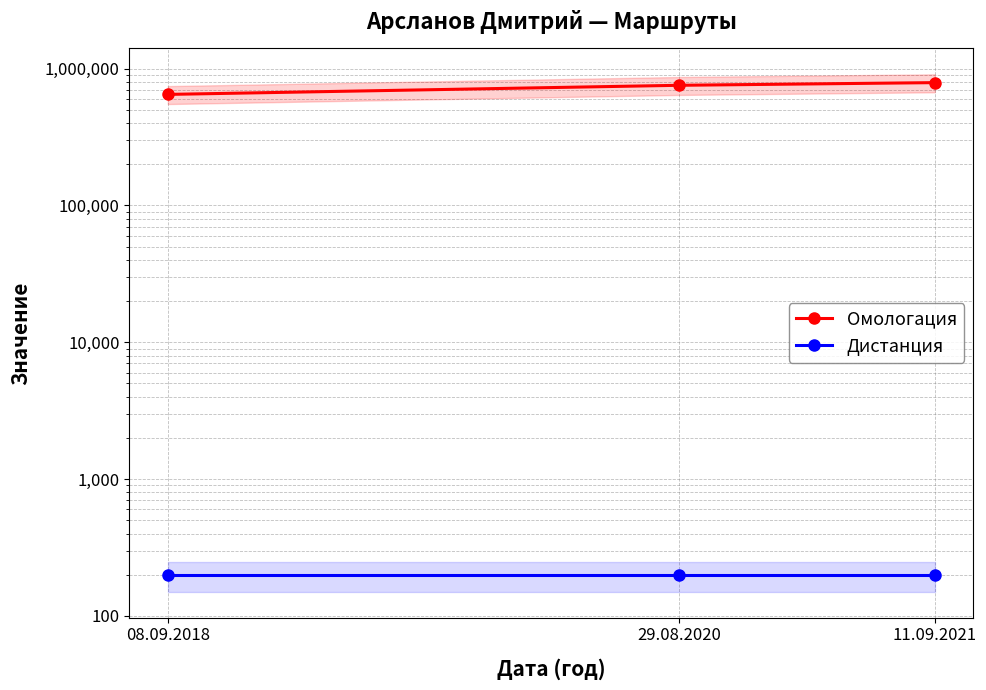

List the labels in order of Дистанция value, largest first.

08.09.2018, 29.08.2020, 11.09.2021